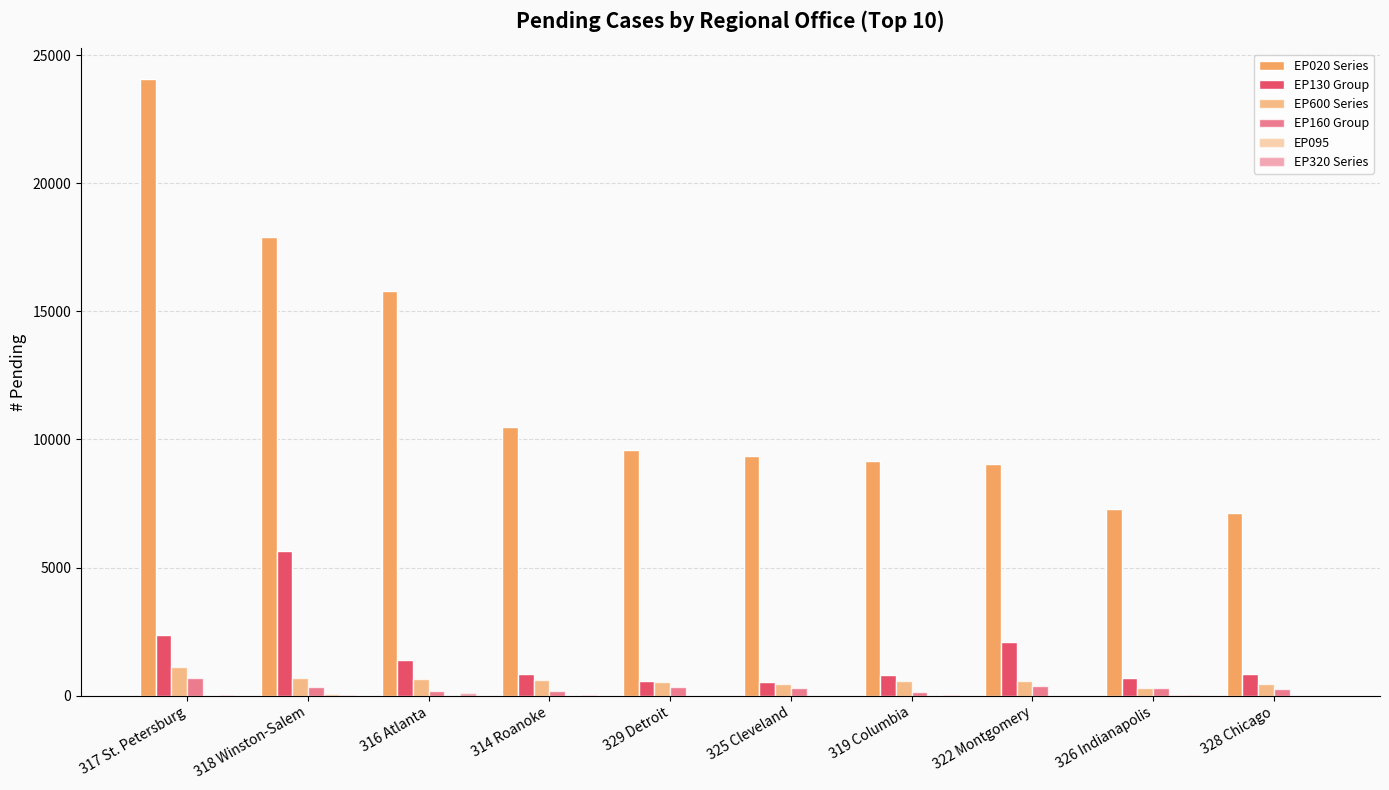

What is the label of the 1st bar from the left?

317 St. Petersburg